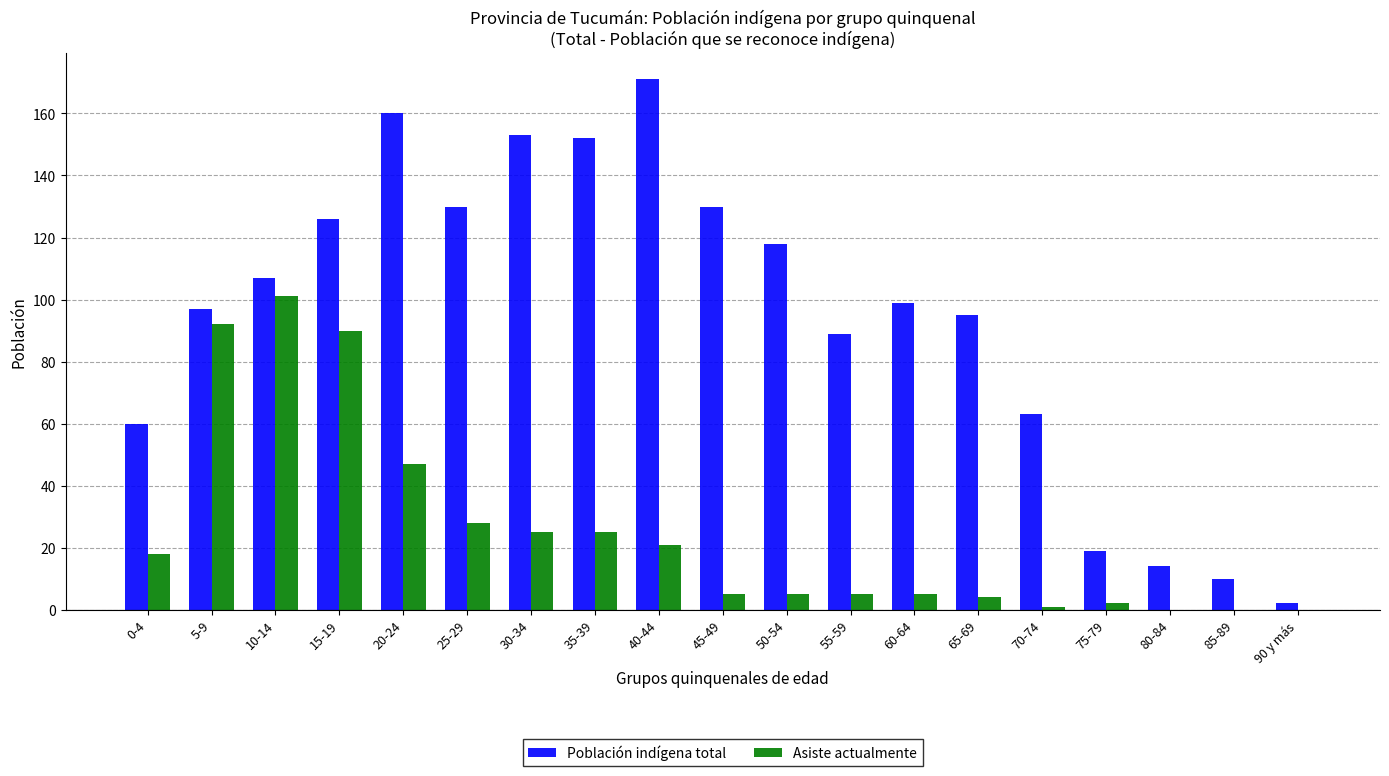

Where does the Asiste actualmente series first go above 5?

0-4